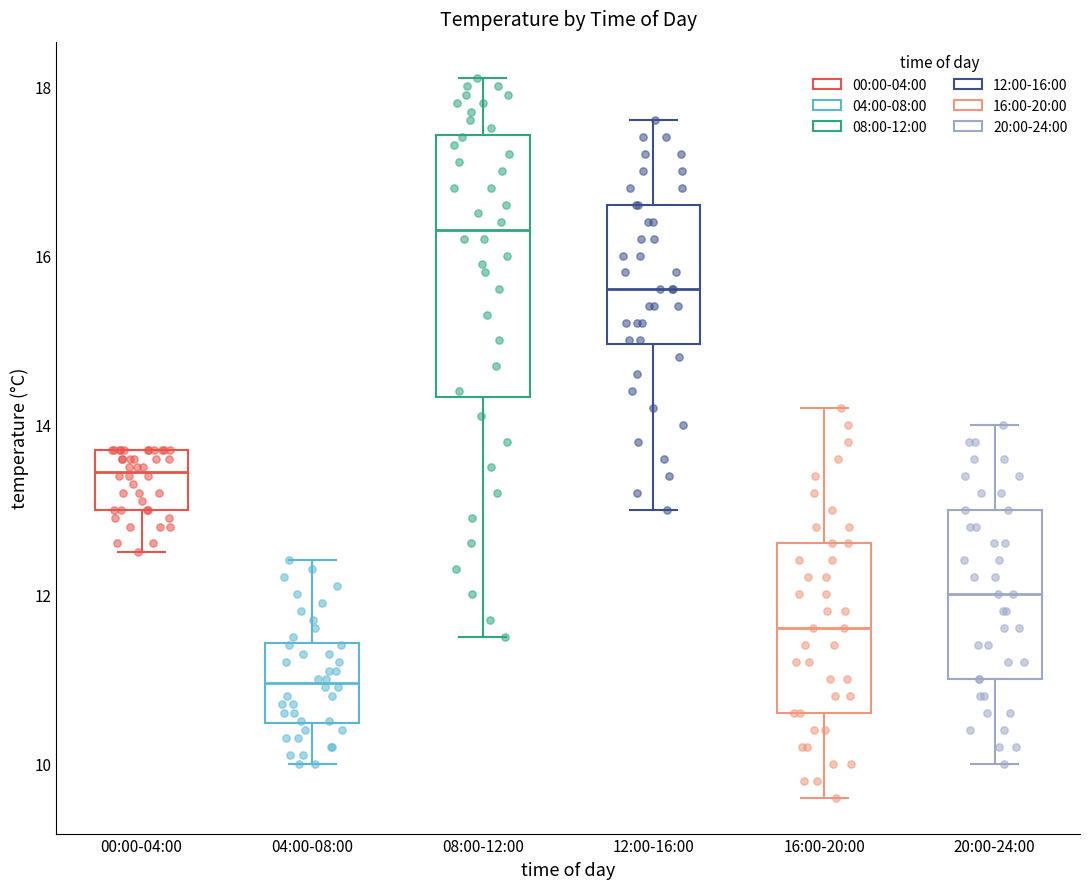

Which box has the lowest median line?

04:00-08:00